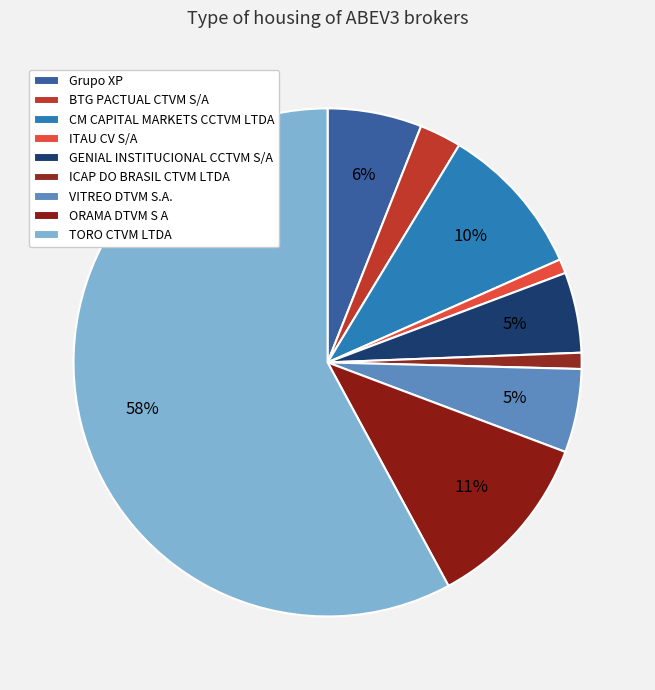

Count the number of slices in the pie.

9